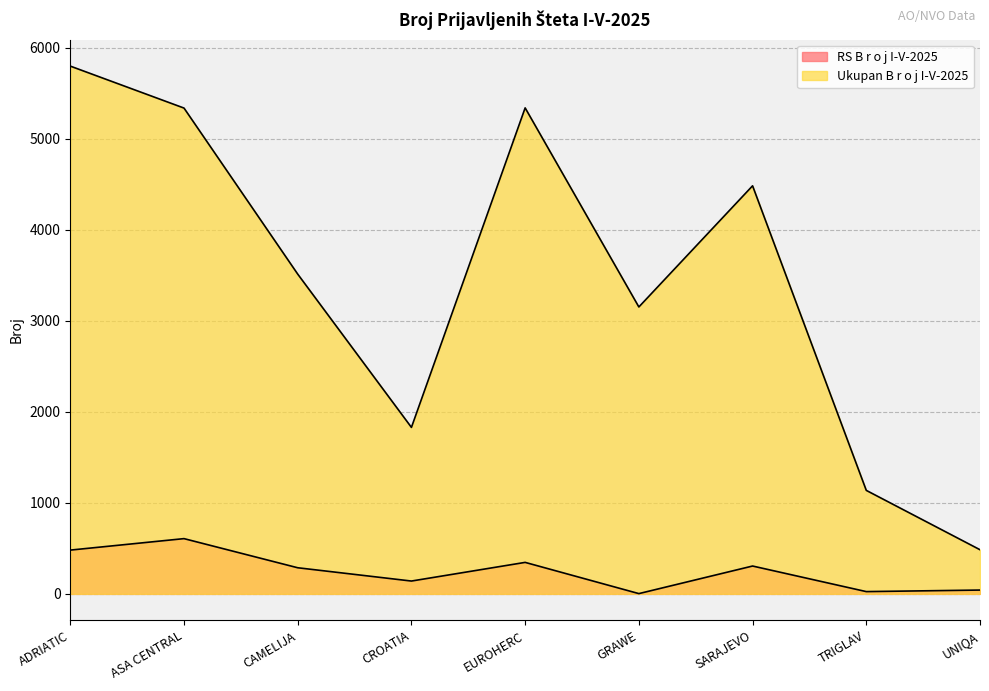

Rank the series at ASA CENTRAL from lowest to highest value.

RS B r o j I-V-2025, Ukupan B r o j I-V-2025